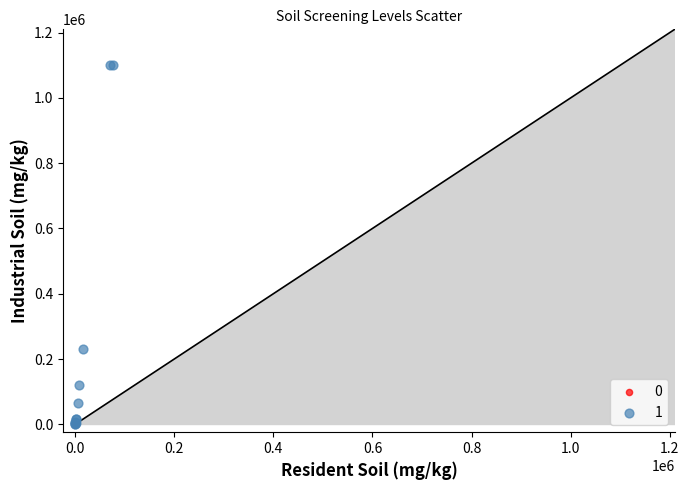

What are all the series names shown in the legend?

0, 1